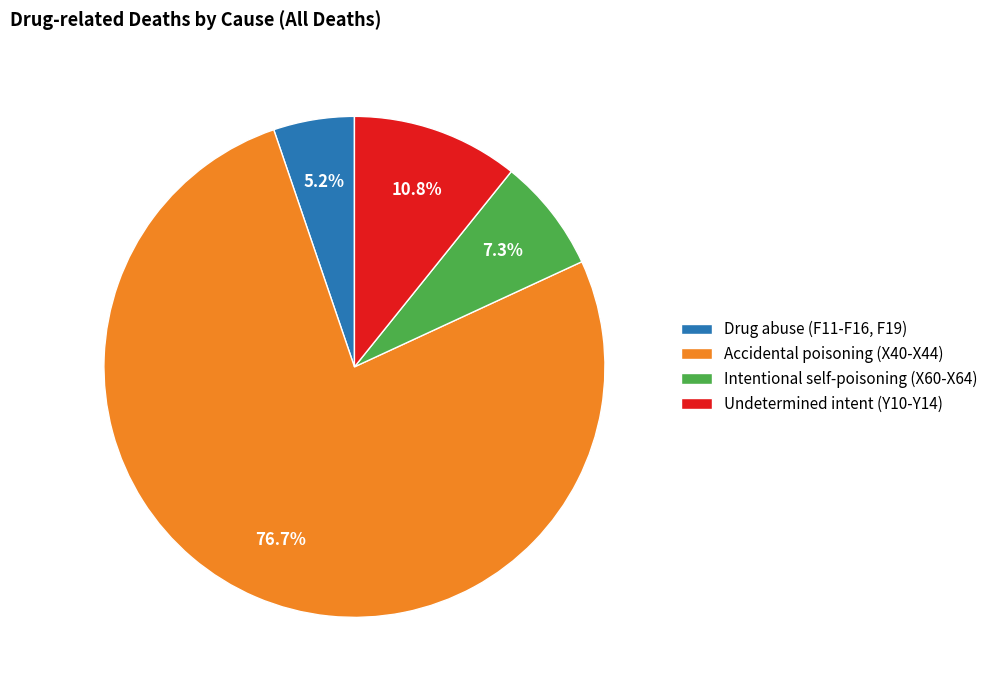

Approximately how many times larger is the value at Undetermined intent (Y10-Y14) compared to Drug abuse (F11-F16, F19)?

2.1